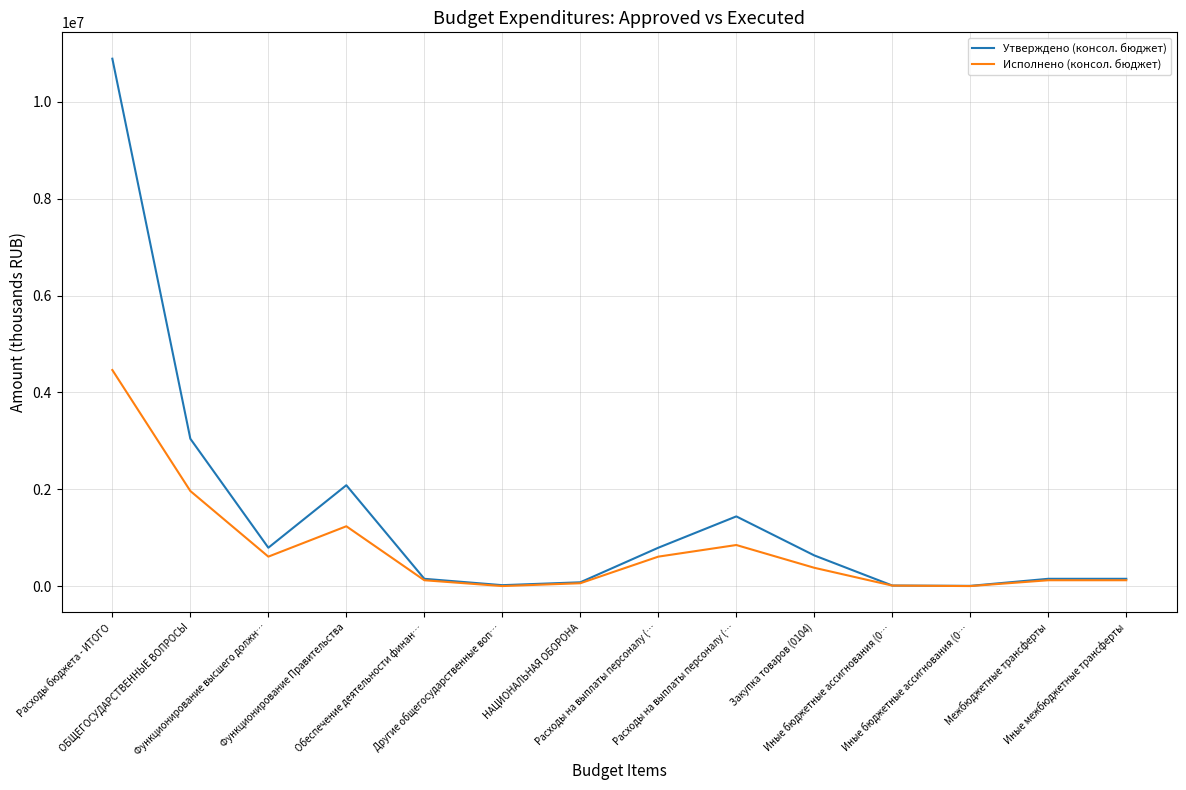

What are all the series names shown in the legend?

Утверждено (консол. бюджет), Исполнено (консол. бюджет)